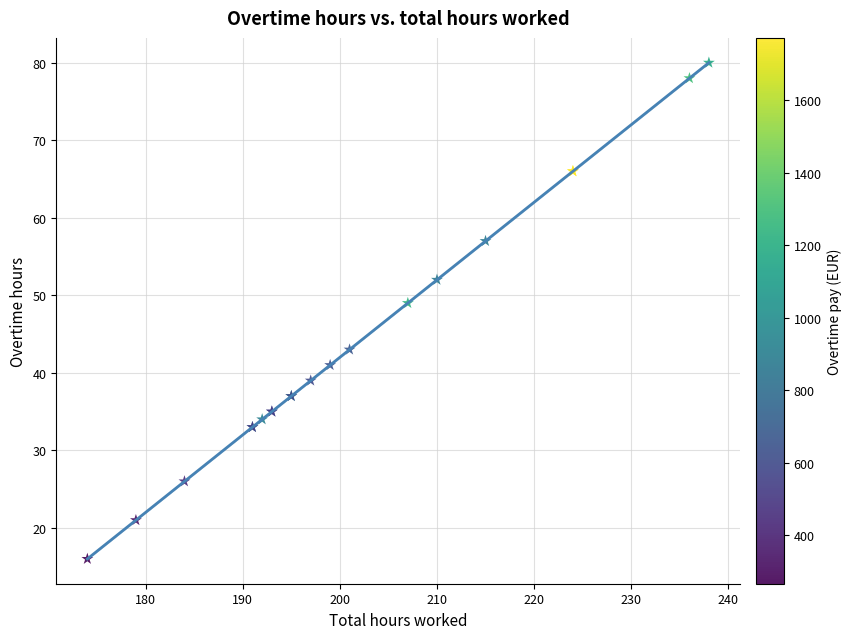

What Y value in the scatter plot is closest to 48?

49